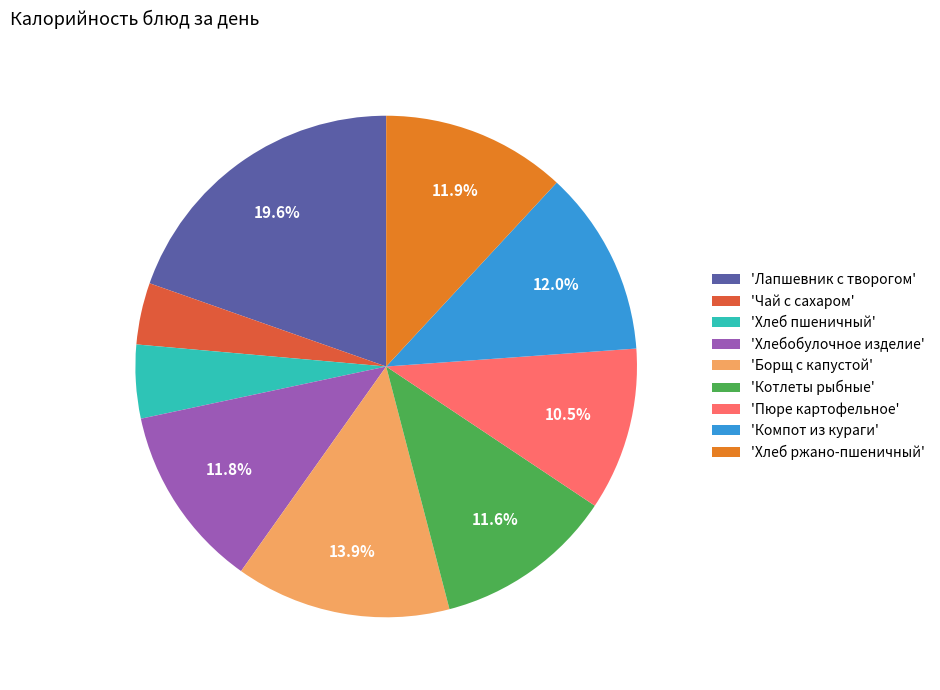

Is there any slice that represents more than half of the pie?

No